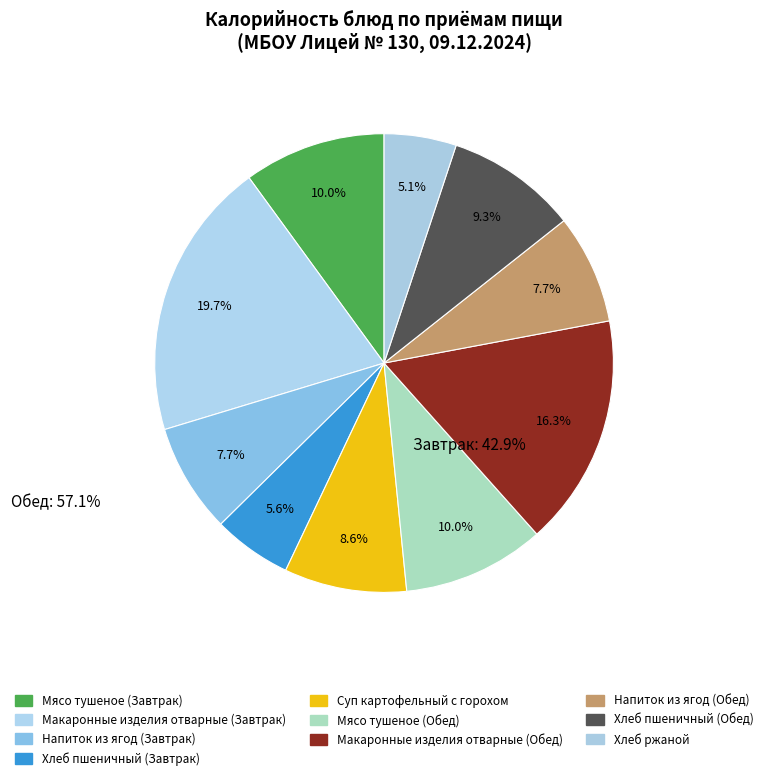

Count the number of slices in the pie.

10